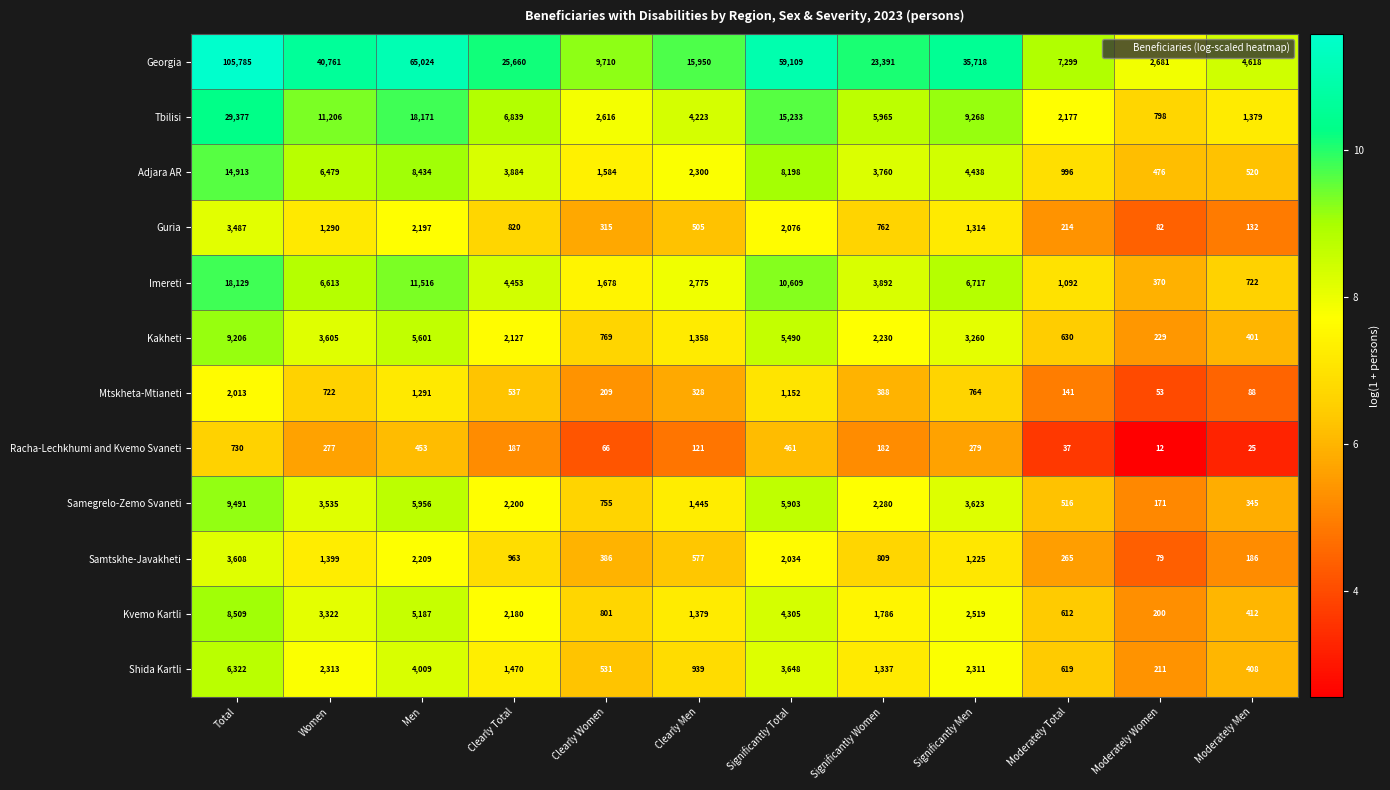

Where does the Shida Kartli series first go above 1470?

Total